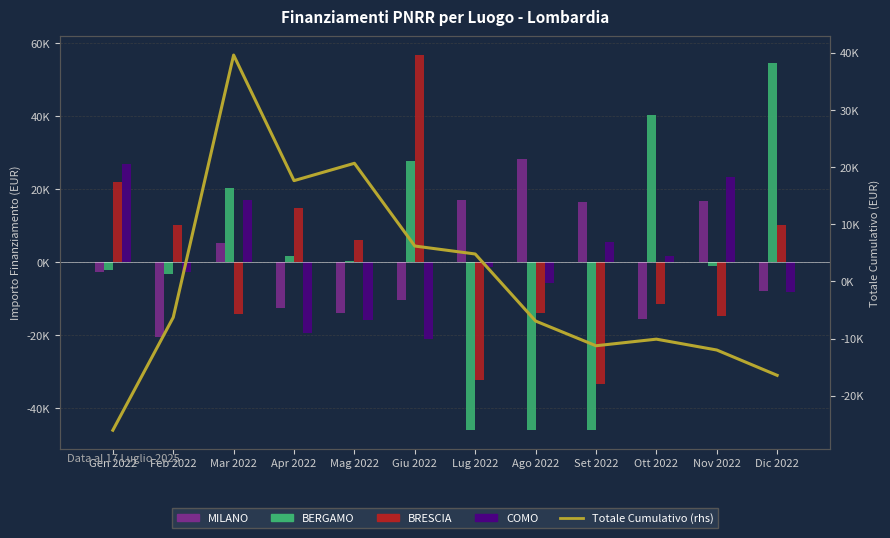

What is the greatest value displayed?

56804.0